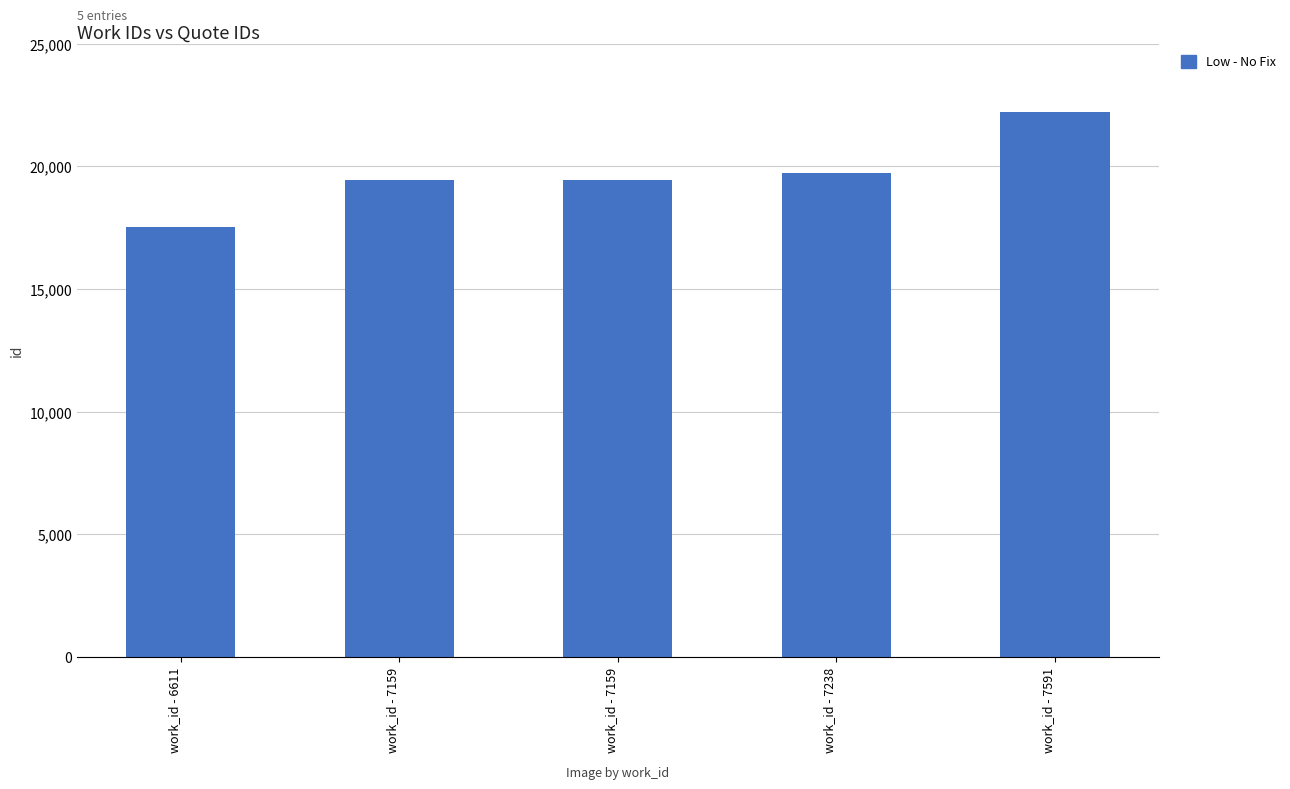

Reading left to right, transcribe all the data shown in this chart.

work_id - 6611=17537	work_id - 7159=19432	work_id - 7159=19435	work_id - 7238=19736	work_id - 7591=22204